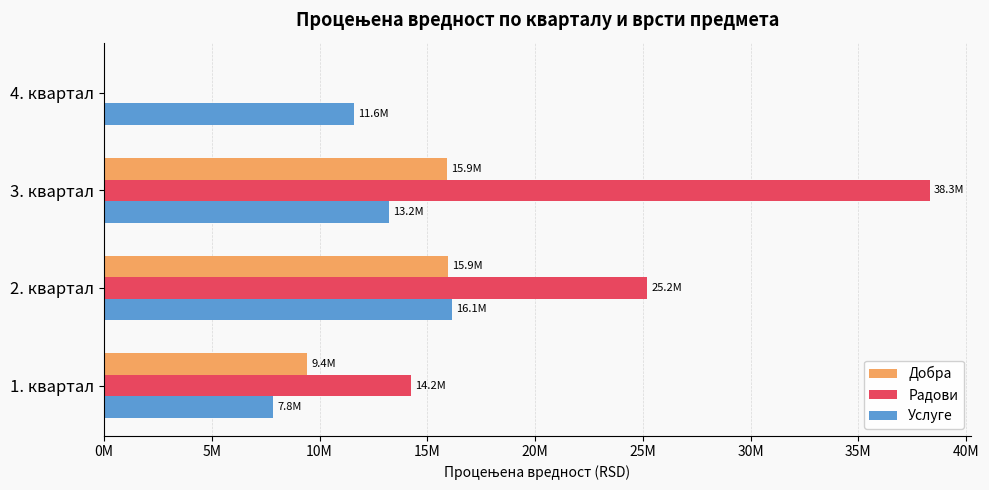

Reading left to right, transcribe all the data shown in this chart.

Добра: 9416666	15941000	15900000	0
Радови: 14233333	25183333	38299999	0
Услуге: 7846666	16133333	13200000	11600000